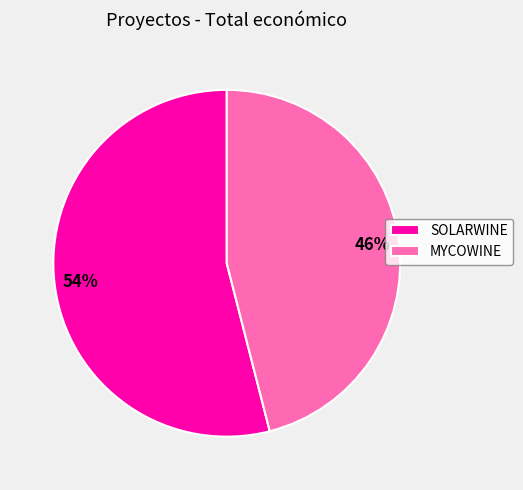

To the nearest percent, what percentage of the pie is SOLARWINE?

54%